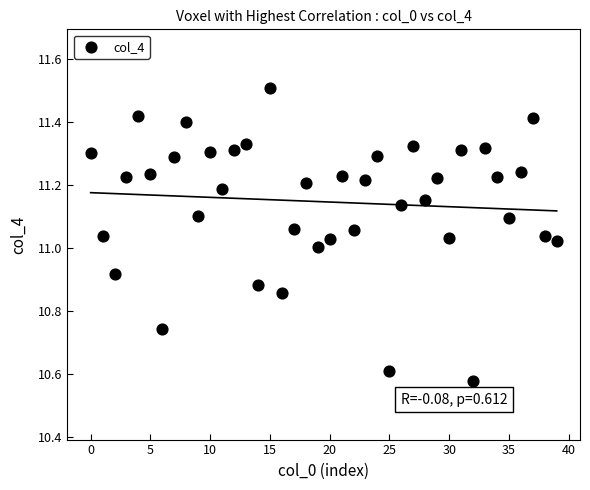

What is the range of Y values (max minus min)?

0.9